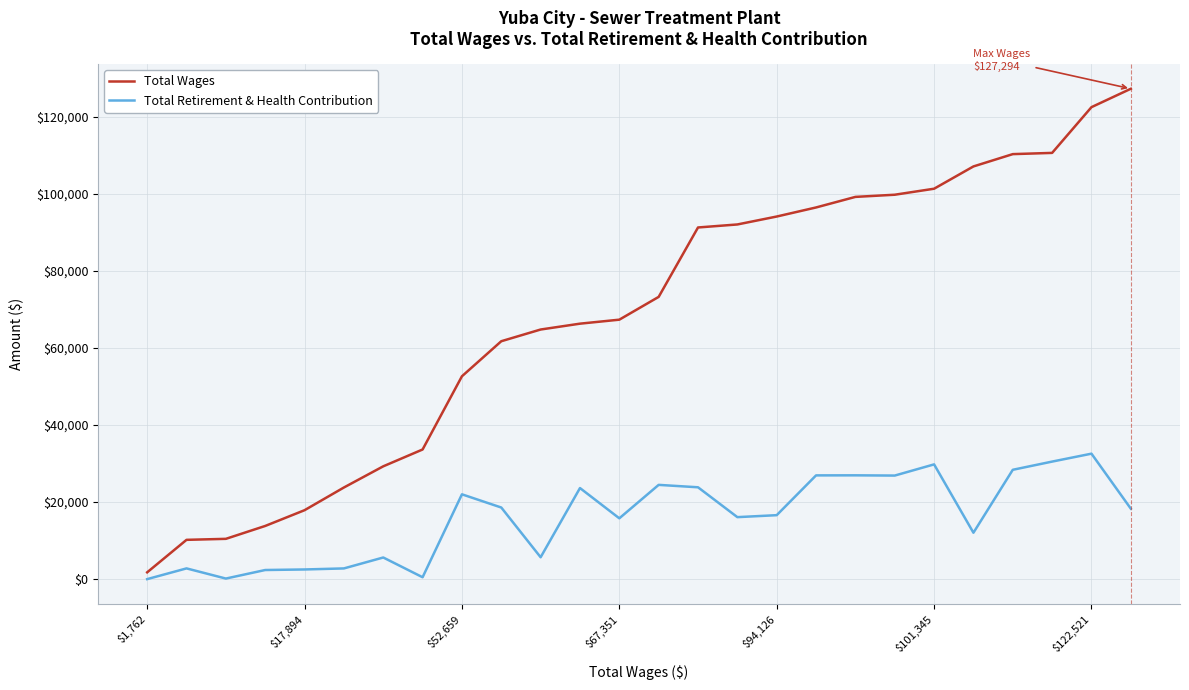

Rank the series by their maximum value, from highest to lowest.

Total Wages, Total Retirement & Health Contribution